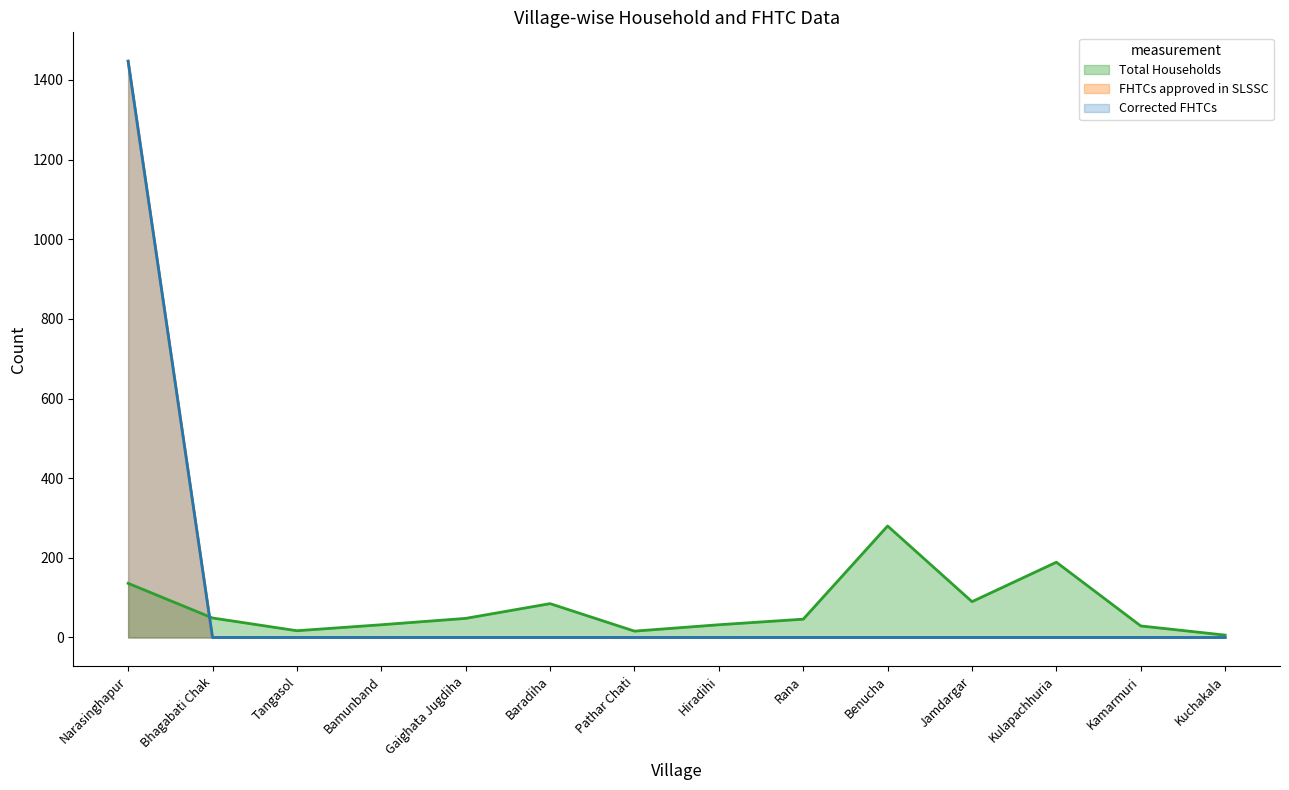

Rank the series at Gaighata Jugdiha from highest to lowest value.

Total Households, FHTCs approved in SLSSC, Corrected FHTCs